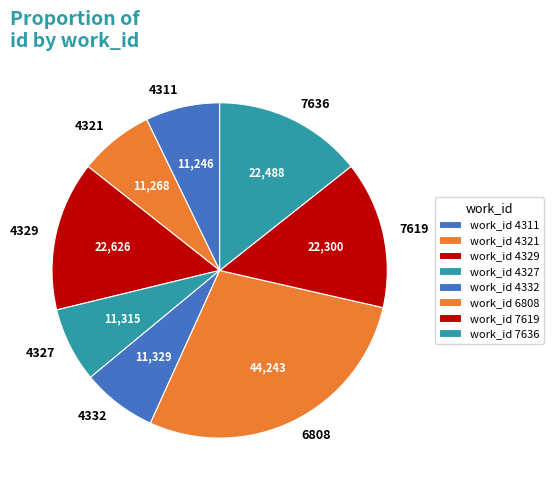

Is it true that 4329 is 14% of the pie?

True